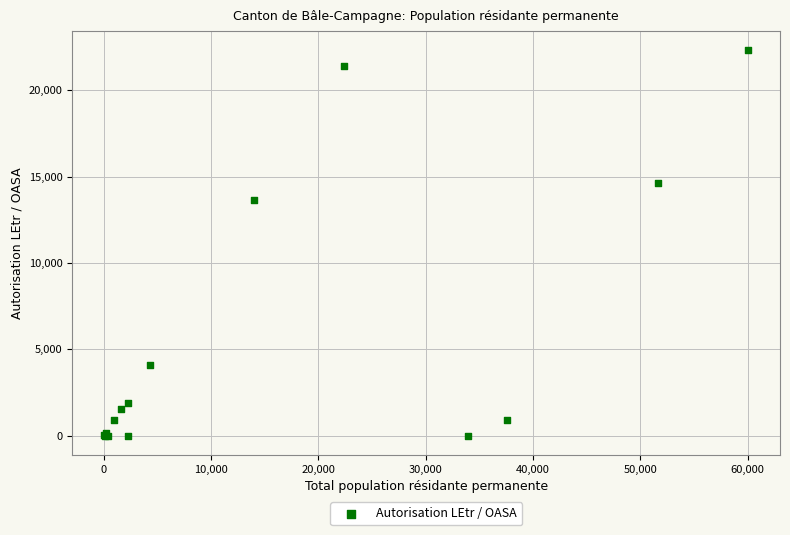

What Y value in the scatter plot is closest to 11154?

13669